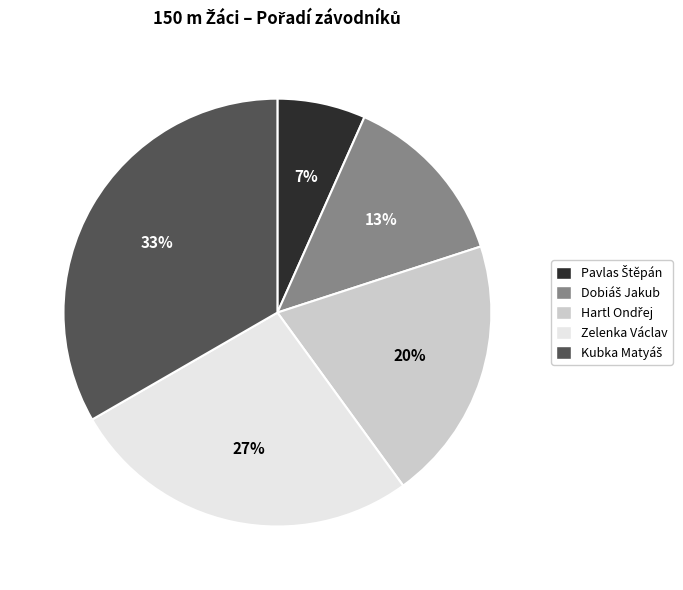

To the nearest percent, what is the average slice percentage?

20%